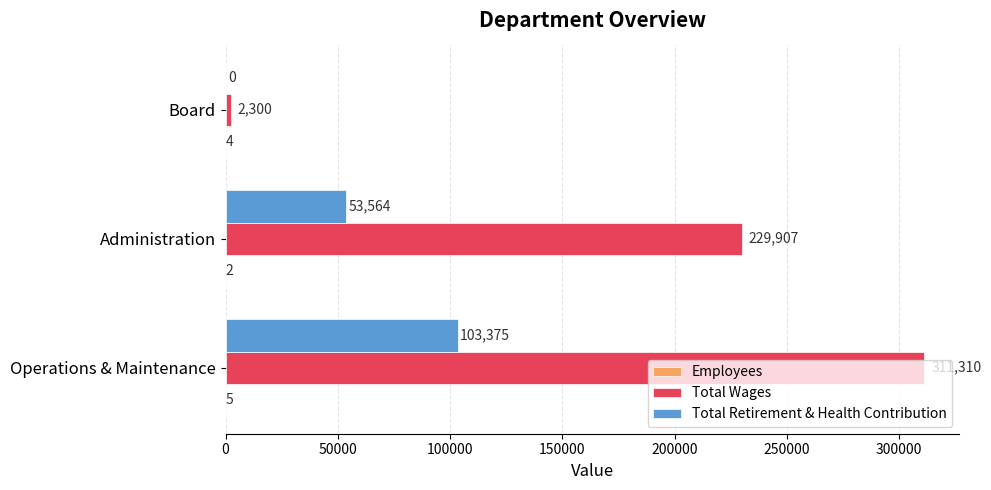

What is the total value across all series at Administration?

283473